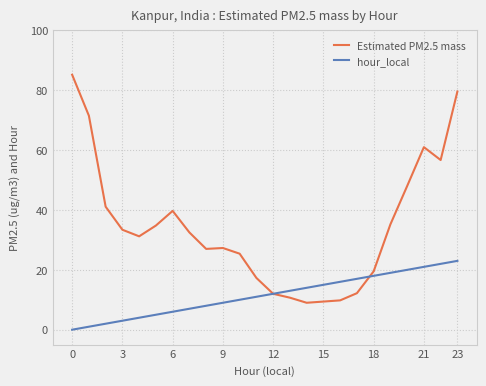

What is the value of the Estimated PM2.5 mass point at the 7th from the left?

39.7